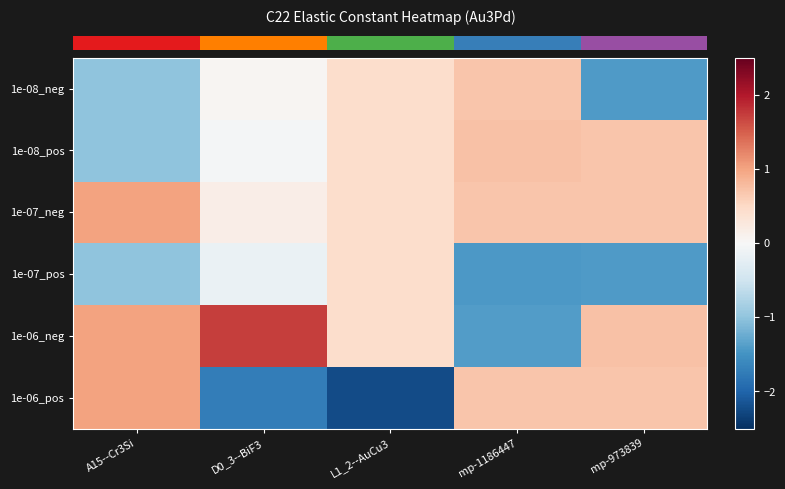

At how many categories does at least one series exceed 1?

2